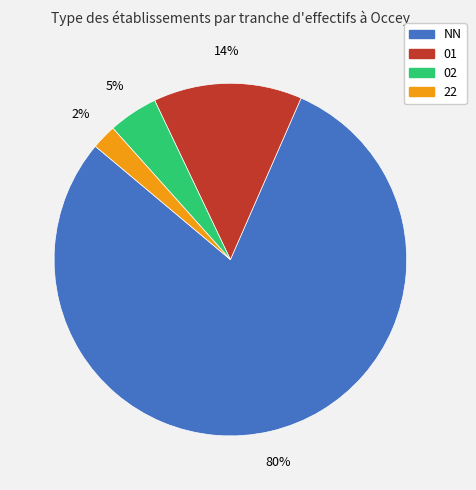

To the nearest percent, what percentage of the pie is 22?

2%